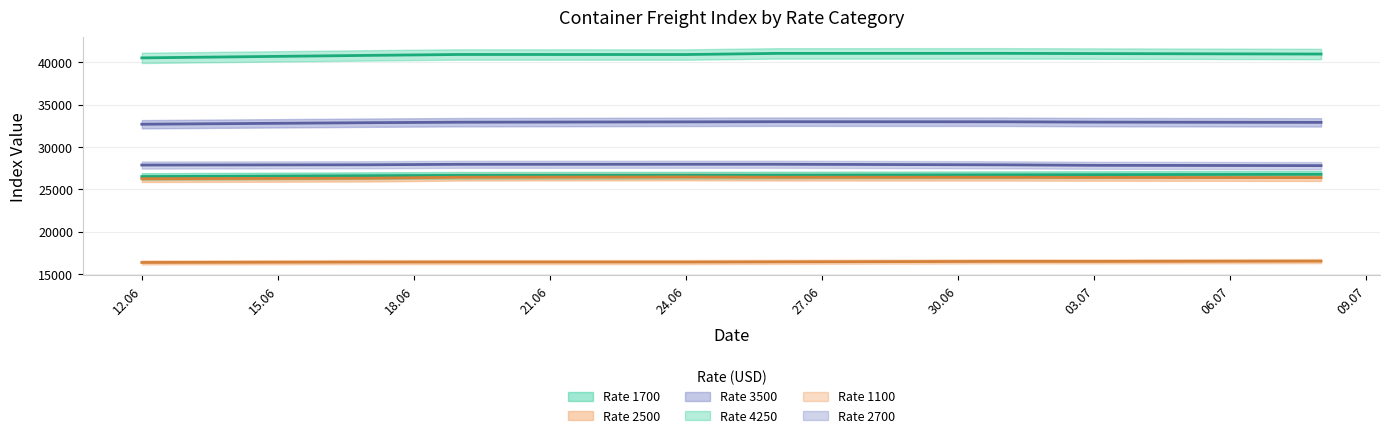

What are all the series names shown in the legend?

1700, 2500, 3500, 4250, 1100, 2700